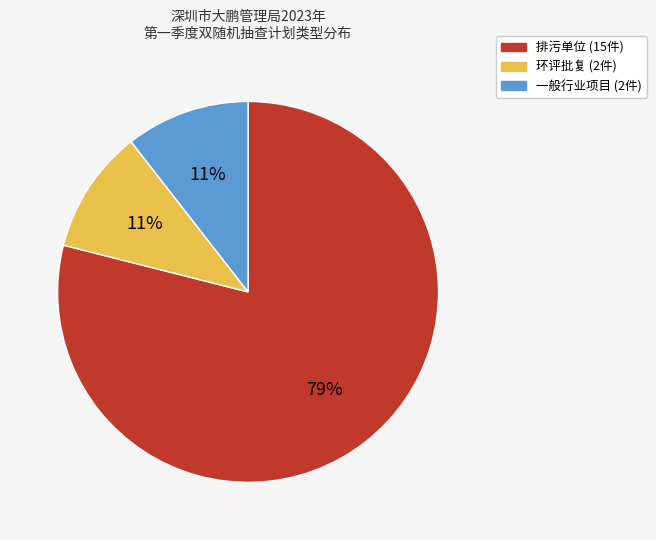

To the nearest percent, what percentage of the pie is 一般行业项目?

11%